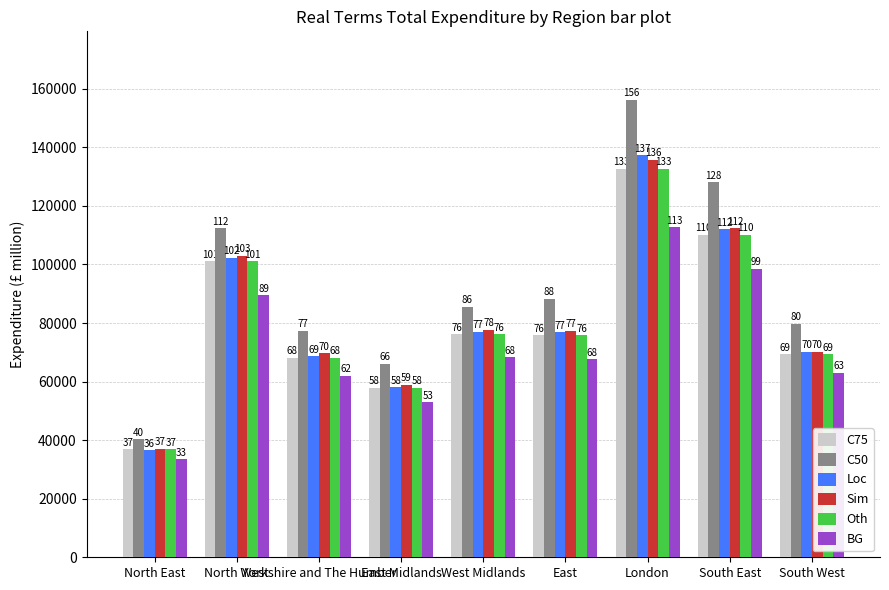

True or false: Sim has a value of 37106 at North East.

True